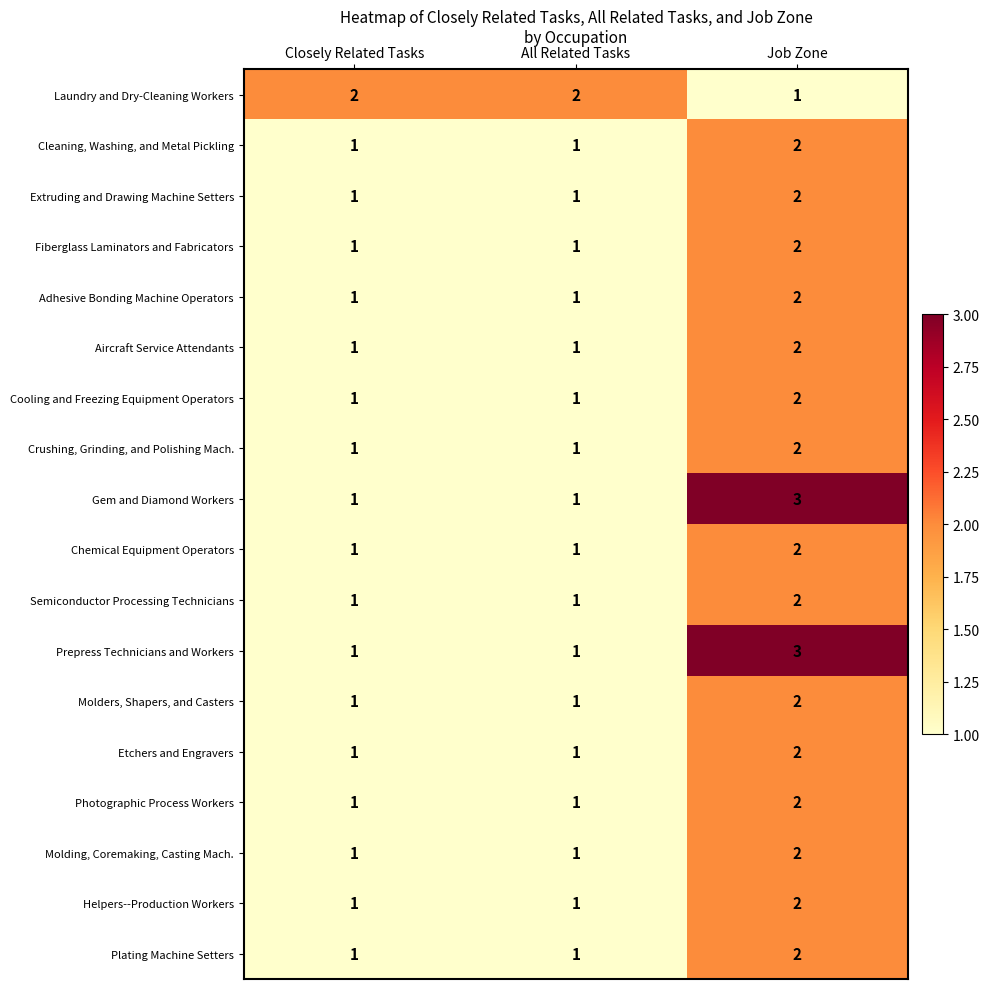

What is the total value across all series at All Related Tasks?

19